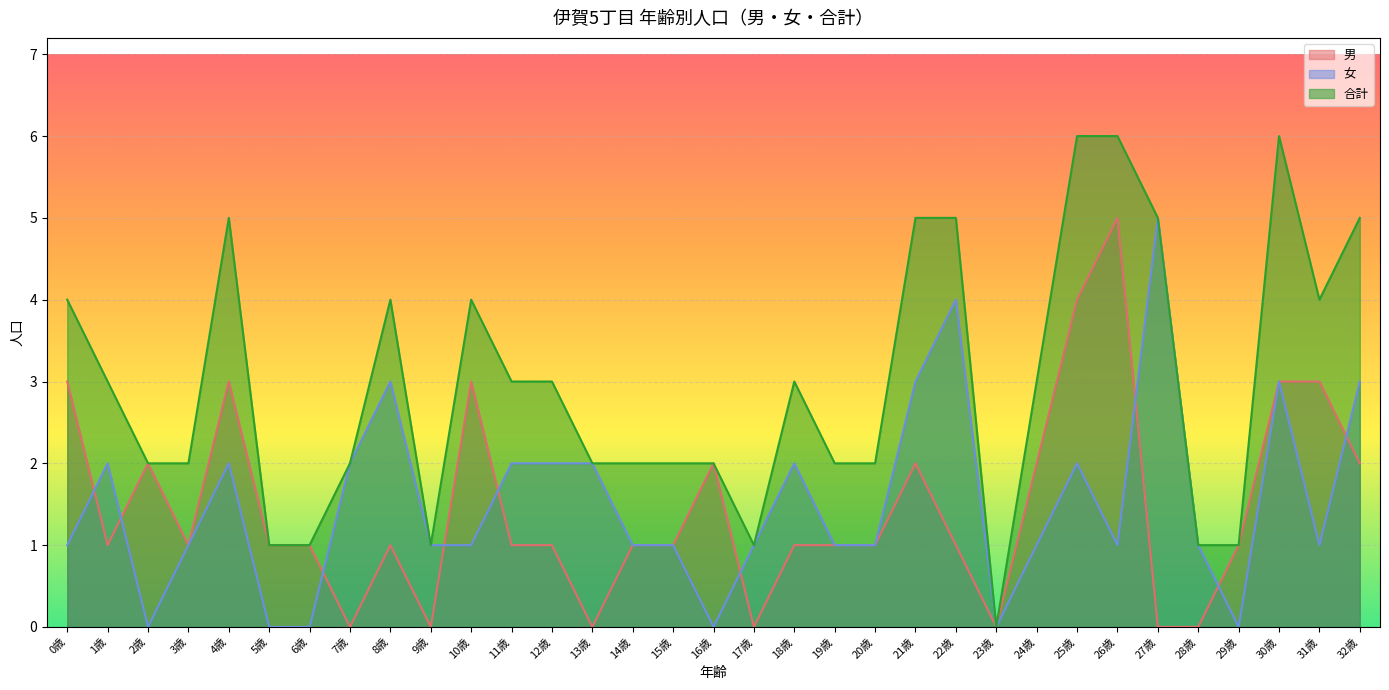

The 女 series shows -2 at 2歳. True or false?

False